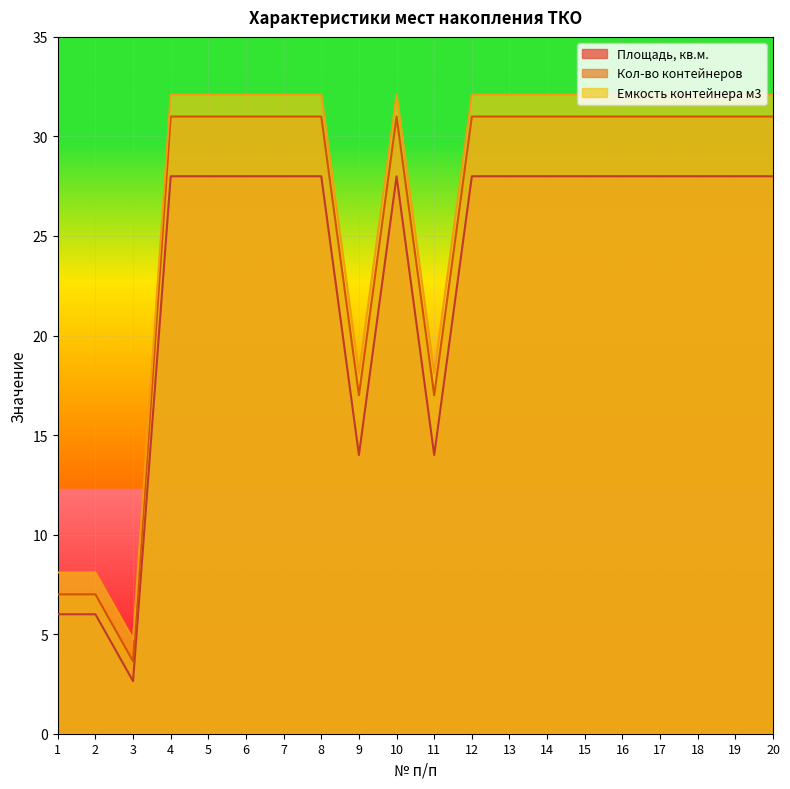

At which category is the sum across all series the highest?

4